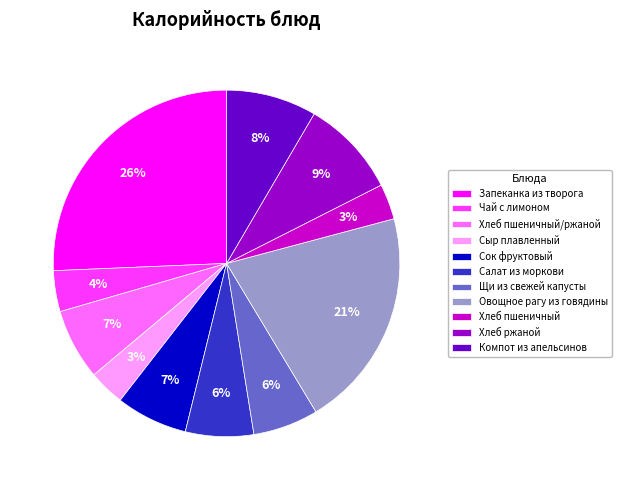

The Щи из свежей капусты slice represents 6% of the pie. True or false?

True